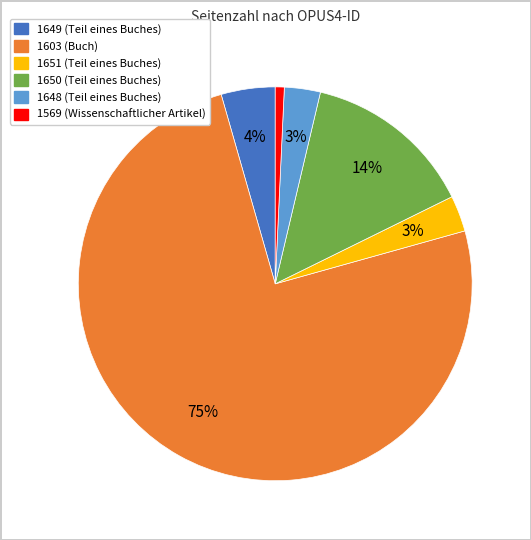

Is the sum of 1649 and 1569 greater than half?

No